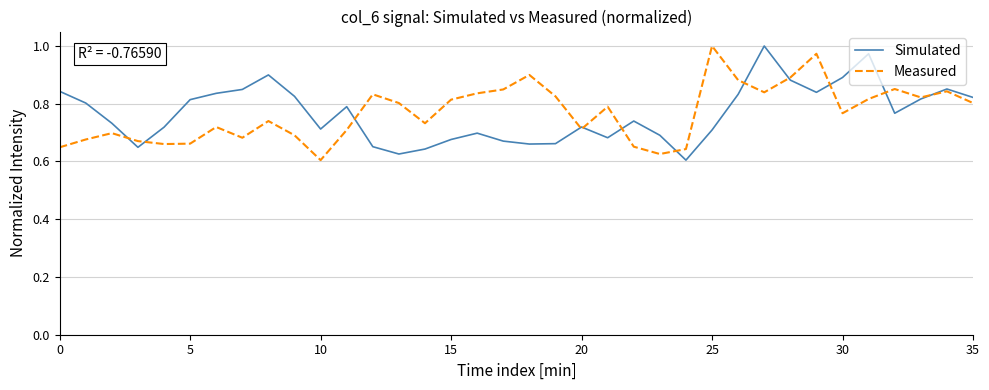

Which label corresponds to the smallest value in the chart?

24